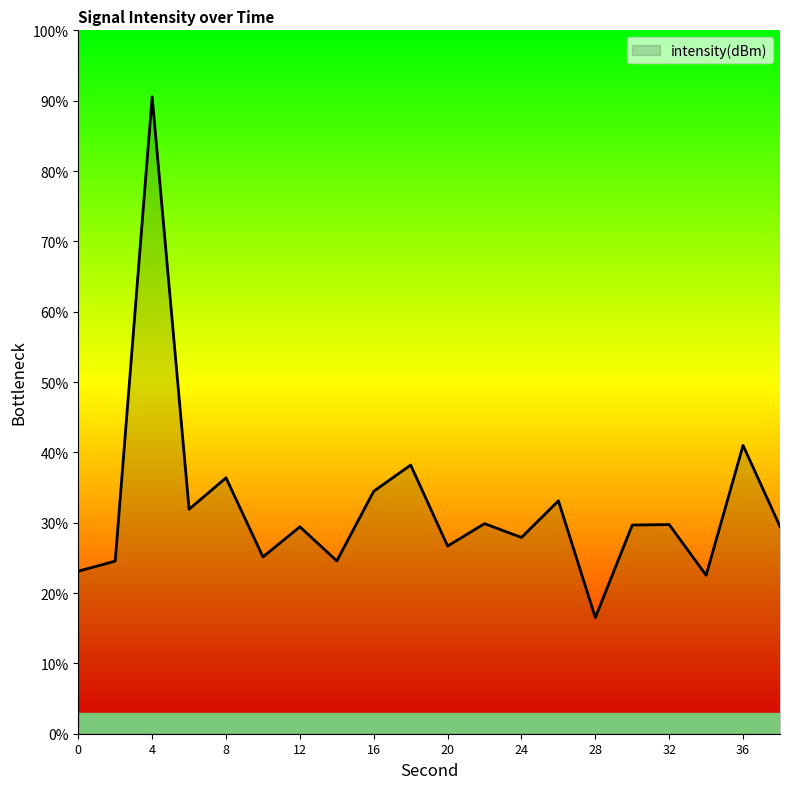

What is the minimum value shown in the chart?

16.5